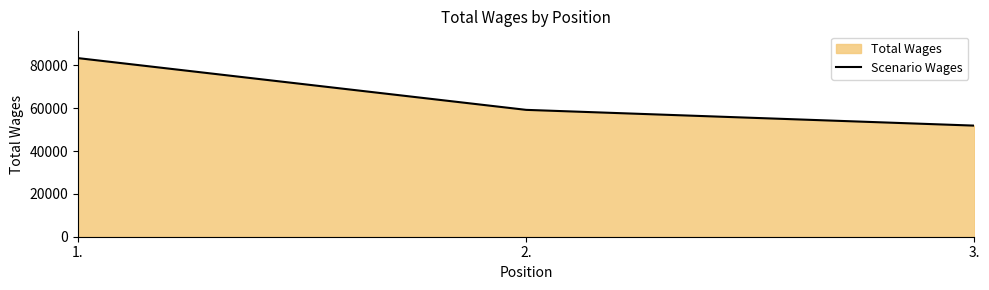

List the labels in order of value, largest first.

1., 2., 3.